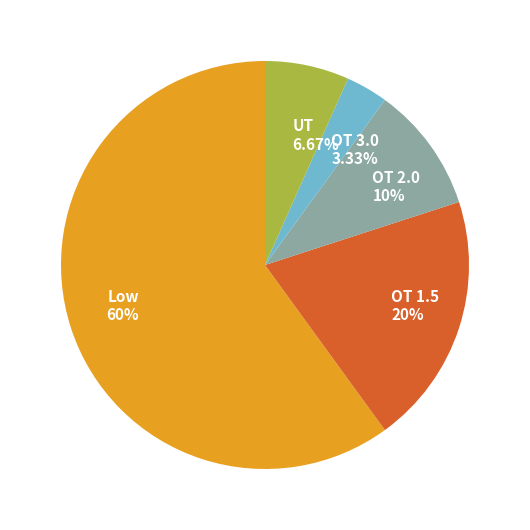

Between Low and UT, which is larger?

Low